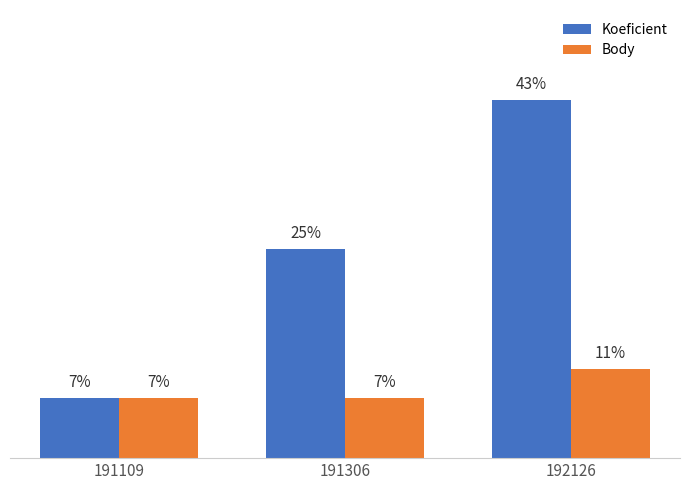

Rank the categories by Koeficient value from highest to lowest.

192126, 191306, 191109